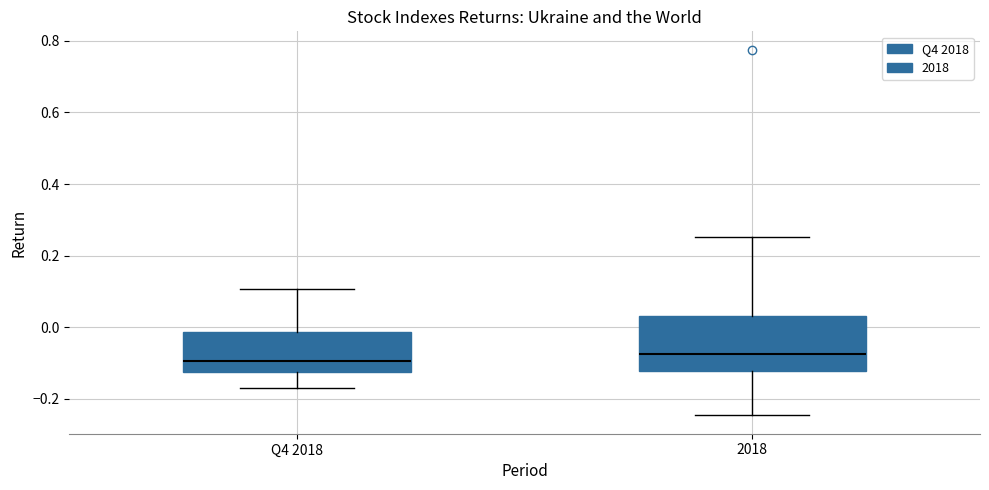

Reading left to right, transcribe this box plot: for each box, give where its median line is, the range the box spans, and where its two whiskers end, as read against the y-axis. The values are not printed on the chart, so give them approximately, as read against the axis.

Q4 2018: median -0.10, box -0.12 to -0.02, whiskers -0.18 to 0.10
2018: median -0.08, box -0.12 to 0.04, whiskers -0.24 to 0.26